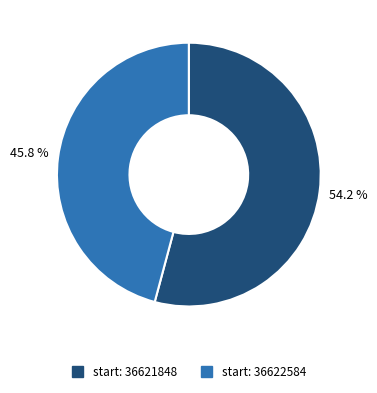

Is there a majority slice in this chart?

Yes